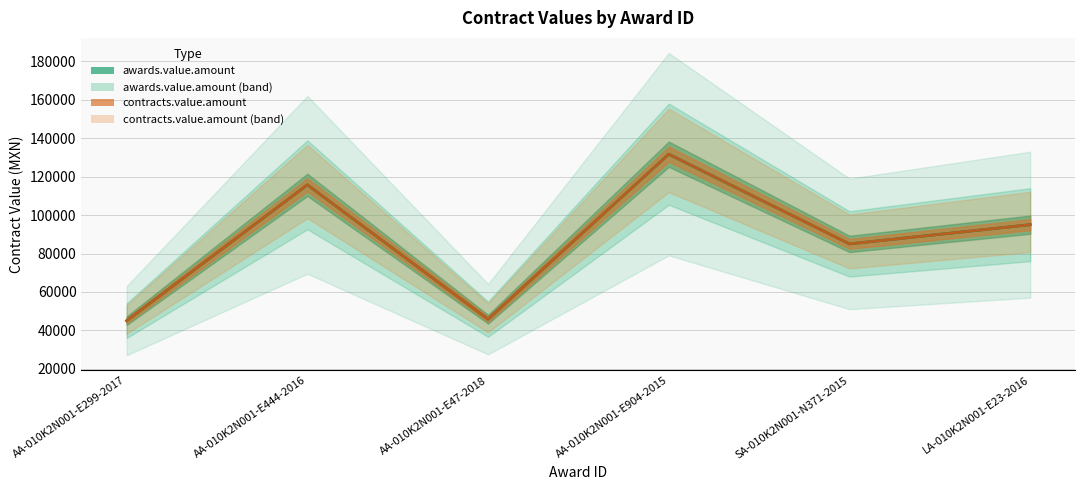

In contracts.value.amount, how many points are lower than both neighbors (excluding endpoints)?

2